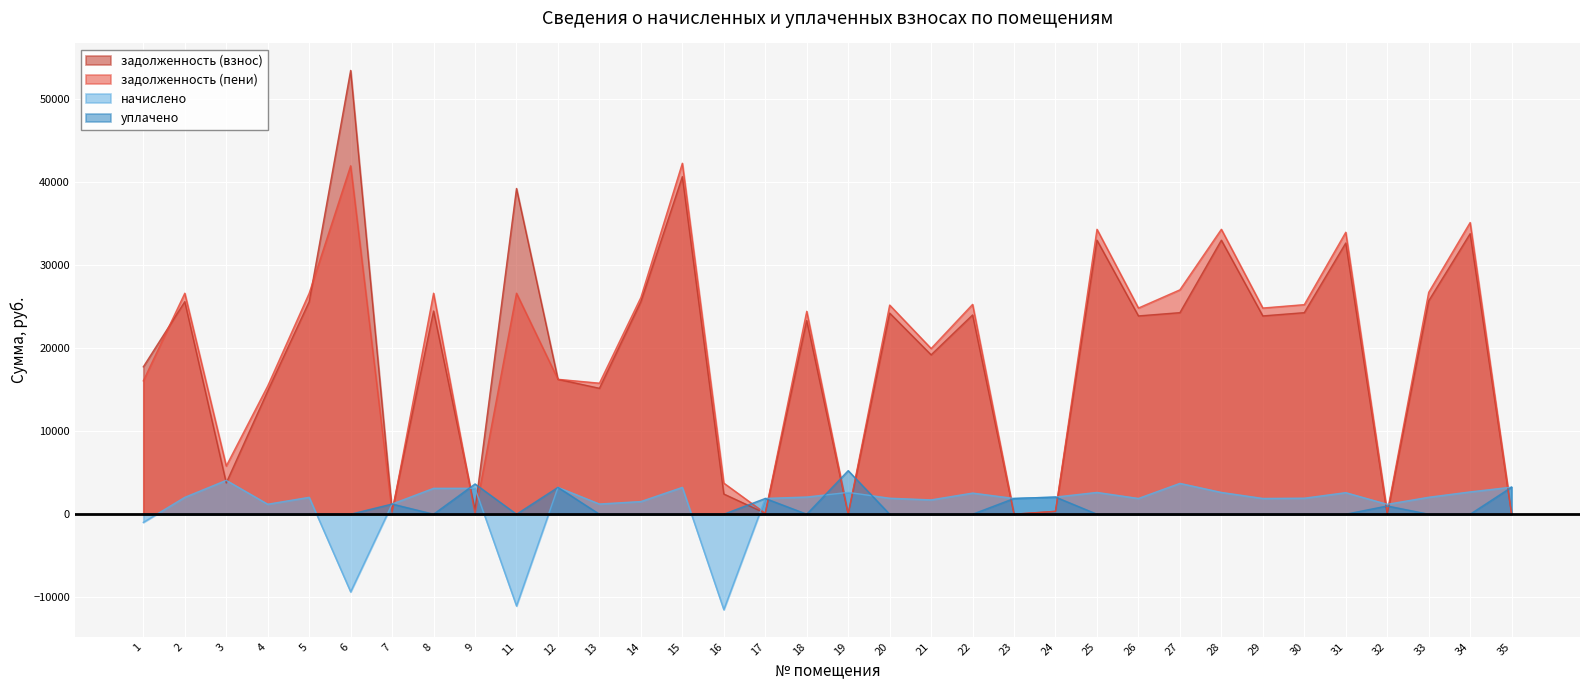

Reading left to right, what are all the values shown in this chart?

задолженность (взнос): 17751.7	25597.7	3766.1	14842.7	25597.7	53446.7	397.6	24469.9	520.1	39230.4	16249.0	15166.1	25597.7	40652.4	2435.1	113.2	23326.6	0.0	24224.8	19194.9	23998.8	0.0	345.0	33002.6	23881.5	24273.9	33002.6	23881.5	24273.9	32659.3	0.0	25696.0	33787.1	0.0
задолженность (пени): 16061.3	26615.6	5805.8	15445.2	26615.6	41963.1	204.8	26615.6	0.0	26615.6	16248.5	15780.3	26105.8	42269.0	3747.4	113.2	24439.2	0.0	25188.1	19956.2	25272.1	0.0	344.5	34314.9	24831.2	27023.6	34314.9	24831.2	25239.2	33958.0	198.9	26717.8	35130.7	0.0
начислено: -984.4	2035.8	4079.4	1205.1	2035.8	-9358.3	1228.5	3118.8	3123.9	-11054.8	3233.1	1228.5	1525.9	3233.1	-11501.7	1899.3	2072.0	2624.7	1926.6	1726.5	2546.7	1899.3	2067.0	2624.7	1899.3	3715.0	2624.7	1899.3	1930.5	2597.4	1193.4	2043.6	2687.1	3260.4
уплачено: 0.0	0.0	0.0	0.0	0.0	0.0	1228.5	0.0	3644.5	0.0	3234.0	0.0	0.0	0.0	0.0	1899.2	0.0	5249.0	0.0	0.0	0.0	1899.0	2067.0	0.0	0.0	0.0	0.0	0.0	0.0	0.0	993.8	0.0	0.0	3256.0